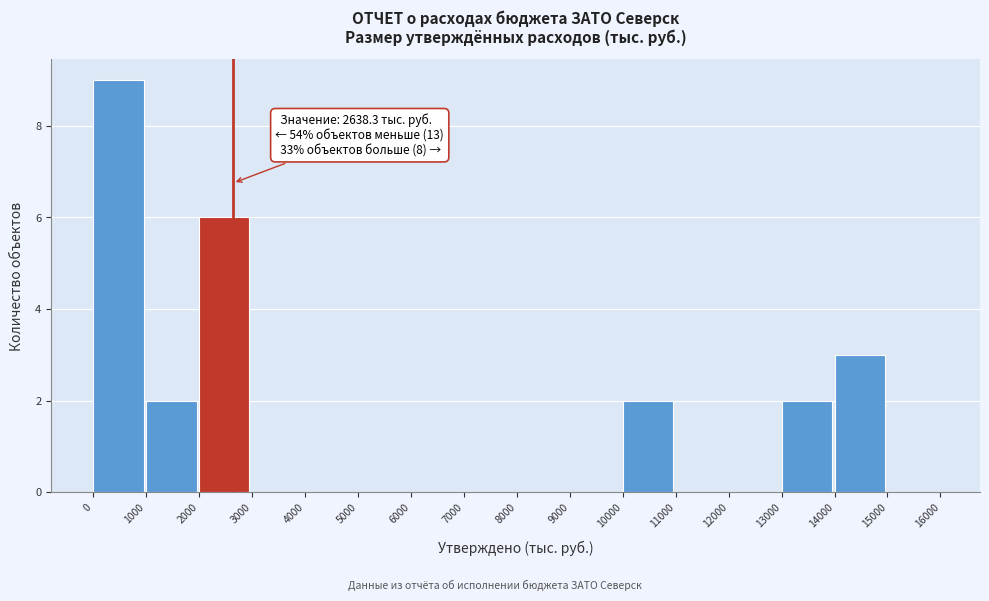

Which range on the x-axis has the tallest bar?

0 to 1000